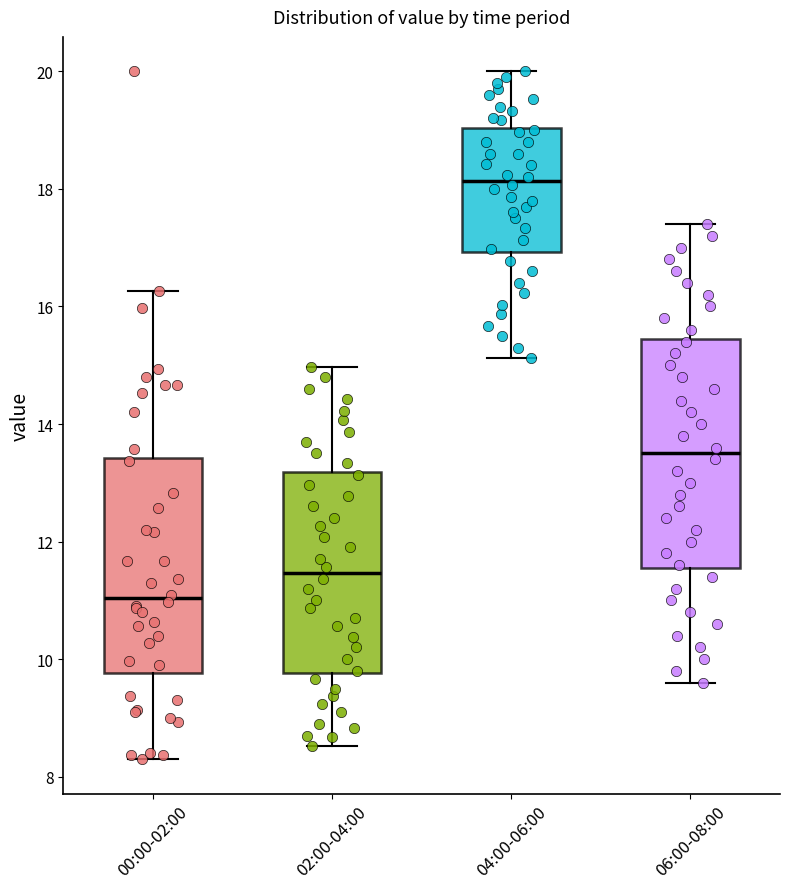

Comparing the boxes themselves (not the whiskers), which one is the tallest?

06:00-08:00